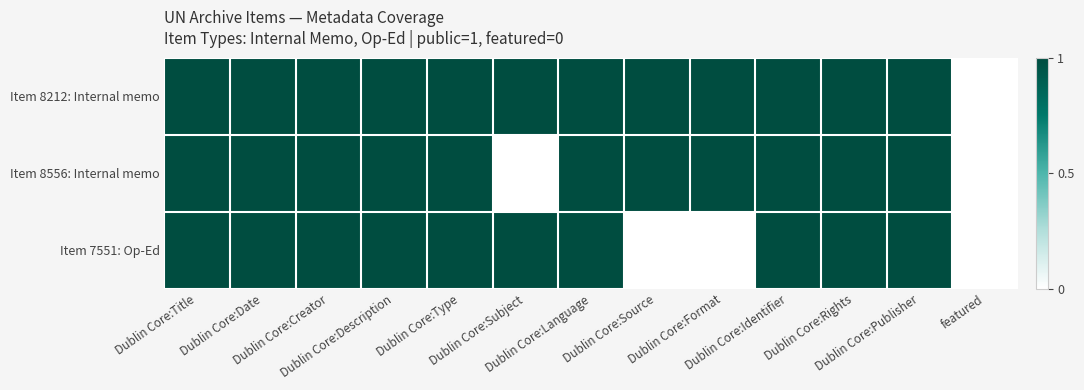

Reading left to right, what are all the values shown in this chart?

Item 8212: Internal memo: Dublin Core:Title=1	Dublin Core:Date=1	Dublin Core:Creator=1	Dublin Core:Description=1	Dublin Core:Type=1	Dublin Core:Subject=1	Dublin Core:Language=1	Dublin Core:Source=1	Dublin Core:Format=1	Dublin Core:Identifier=1	Dublin Core:Rights=1	Dublin Core:Publisher=1	featured=0
Item 8556: Internal memo: Dublin Core:Title=1	Dublin Core:Date=1	Dublin Core:Creator=1	Dublin Core:Description=1	Dublin Core:Type=1	Dublin Core:Subject=0	Dublin Core:Language=1	Dublin Core:Source=1	Dublin Core:Format=1	Dublin Core:Identifier=1	Dublin Core:Rights=1	Dublin Core:Publisher=1	featured=0
Item 7551: Op-Ed: Dublin Core:Title=1	Dublin Core:Date=1	Dublin Core:Creator=1	Dublin Core:Description=1	Dublin Core:Type=1	Dublin Core:Subject=1	Dublin Core:Language=1	Dublin Core:Source=0	Dublin Core:Format=0	Dublin Core:Identifier=1	Dublin Core:Rights=1	Dublin Core:Publisher=1	featured=0